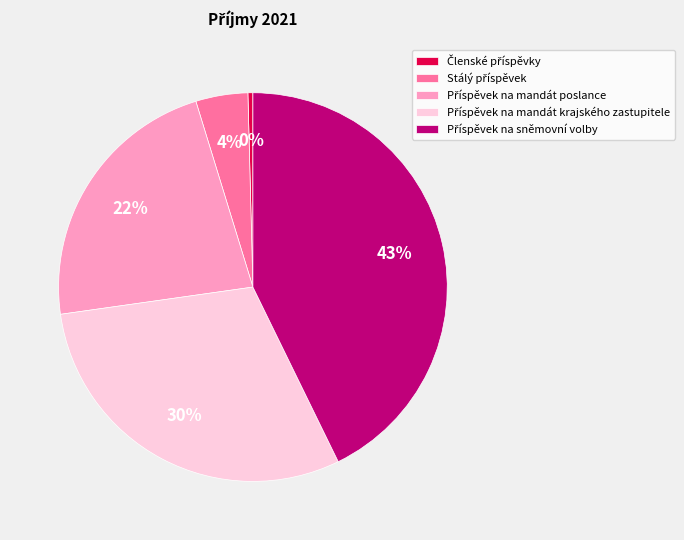

To the nearest percent, what is the average slice percentage?

20%